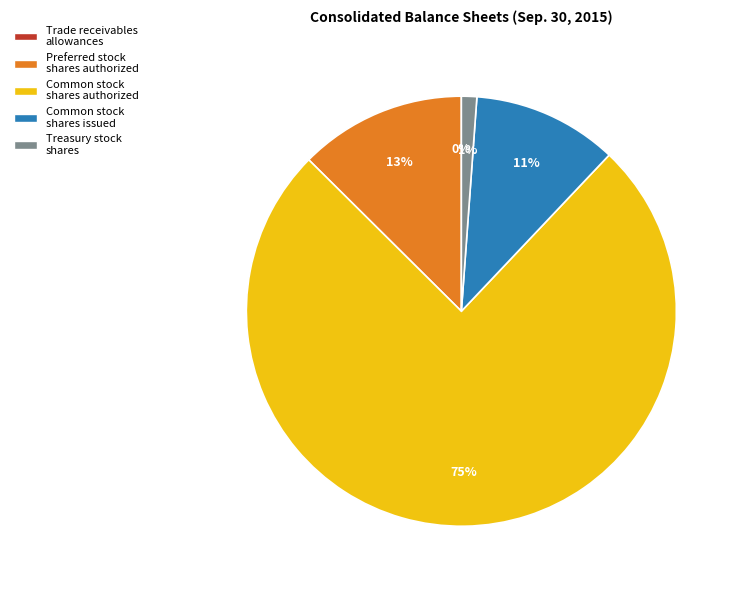

To the nearest percent, what percentage of the pie is Common stock shares authorized?

75%